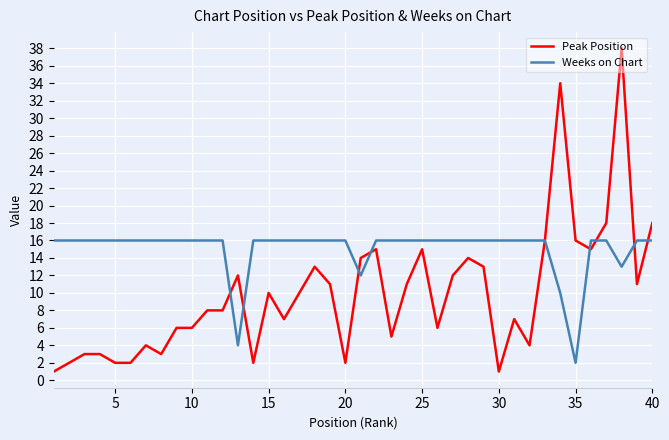

What is the highest value of the Weeks on Chart series?

16